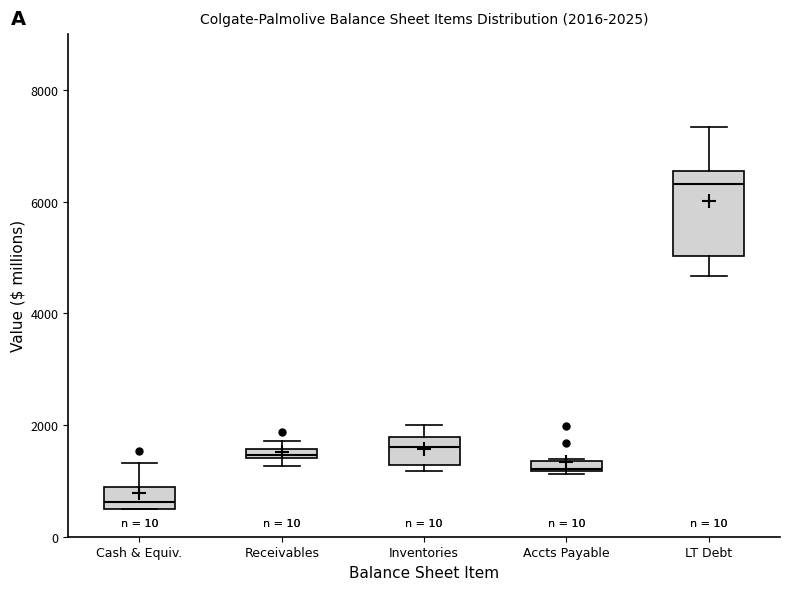

Comparing the boxes themselves (not the whiskers), which one is the tallest?

LT Debt